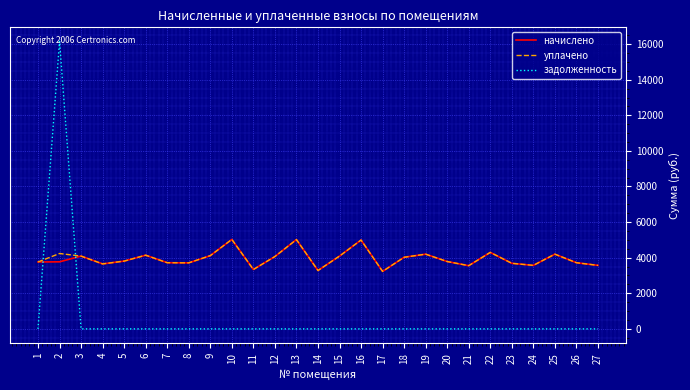

Which series has the largest range (max minus min)?

задолженность